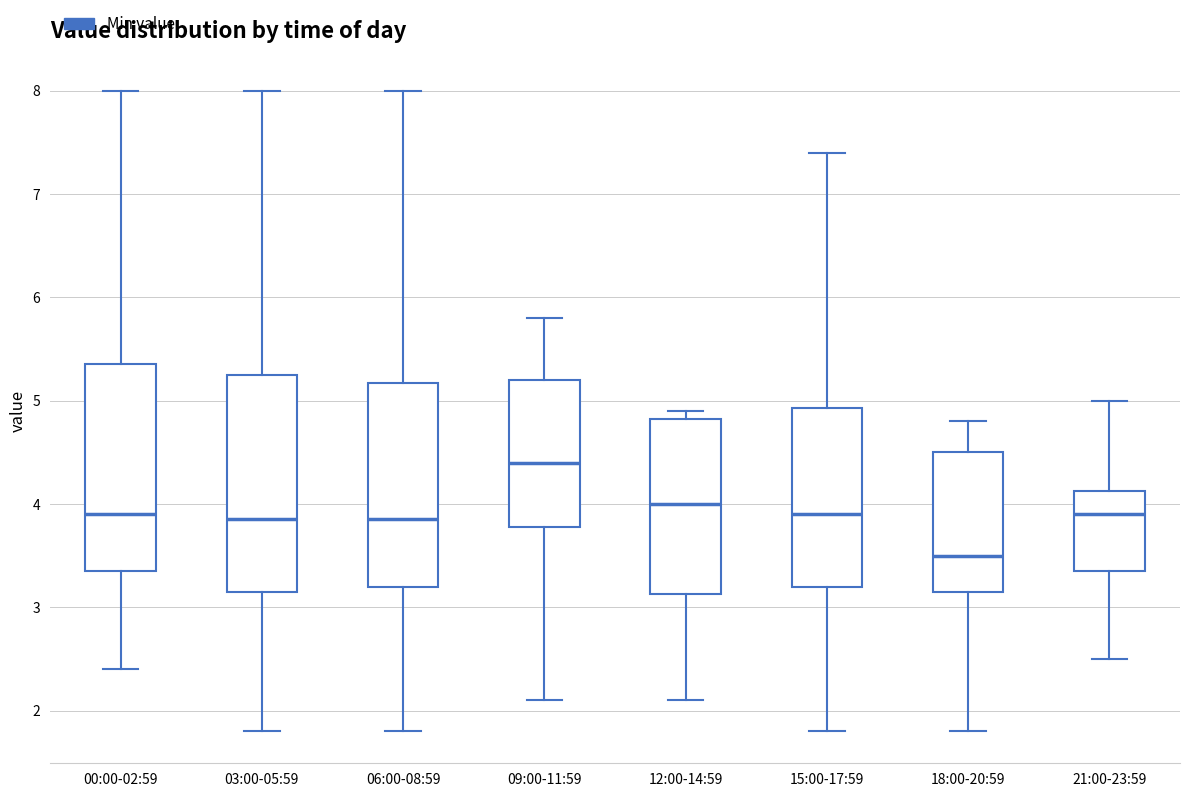

Which box is the tallest, from its lower edge to its upper edge?

03:00-05:59